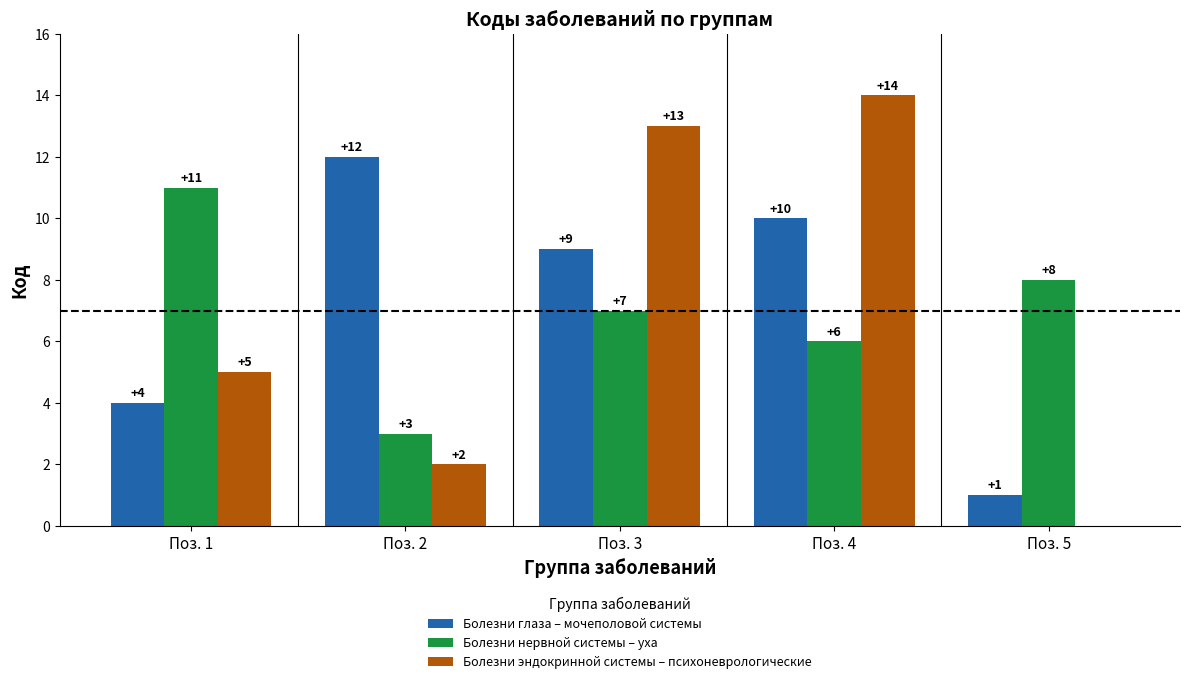

The Болезни глаза – мочеполовой системы series shows 6 at Поз. 1. True or false?

False